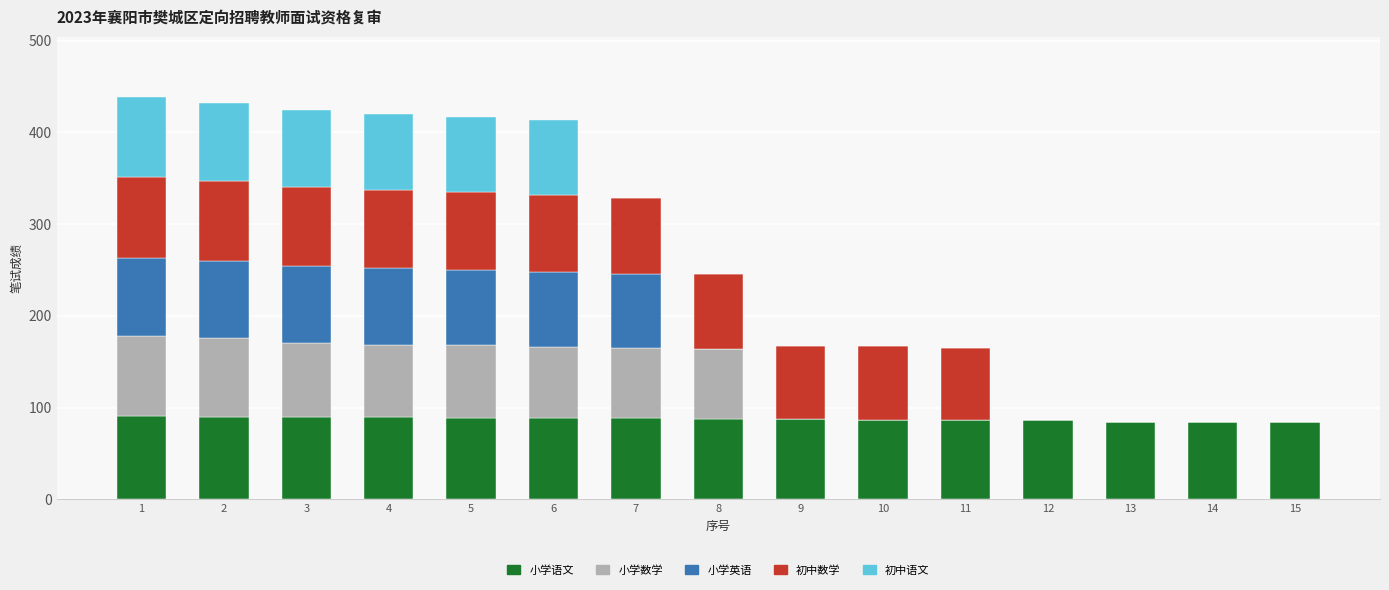

What is the total value across all series at 13?

84.5